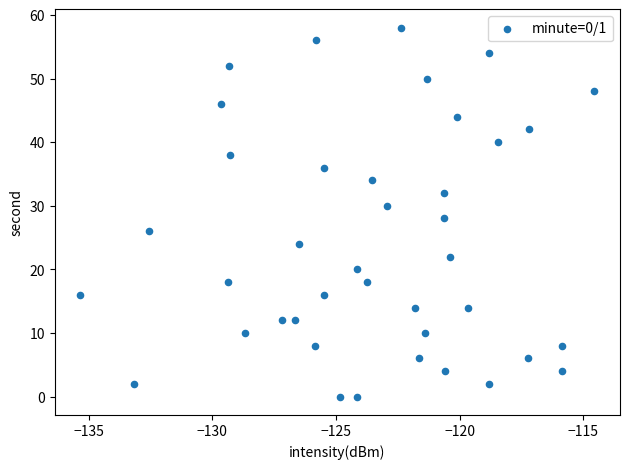

What is the range of Y values (max minus min)?

58